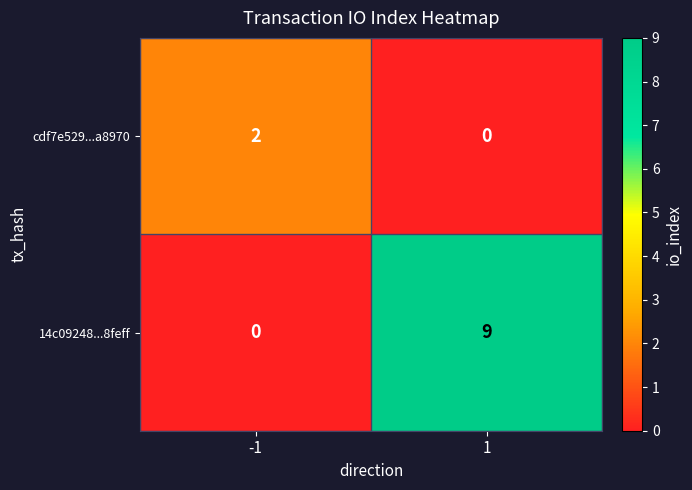

At which category is the sum across all series the highest?

1